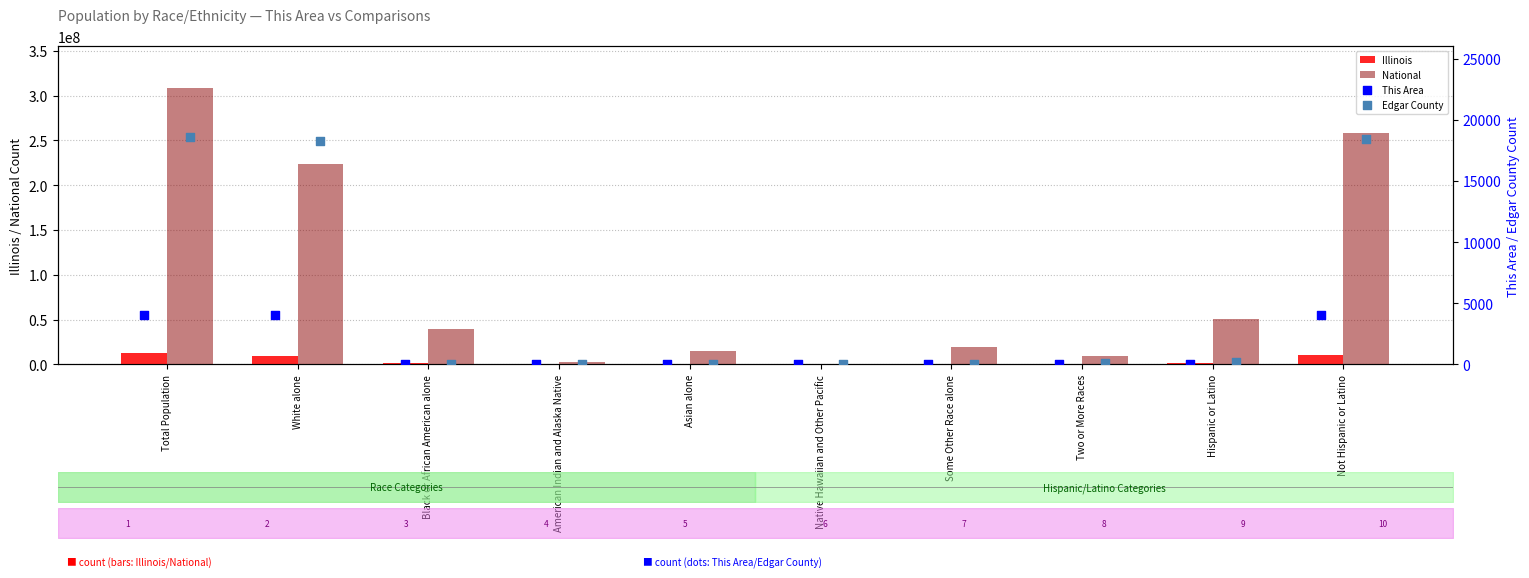

At how many categories does at least one series exceed 36052808?

5